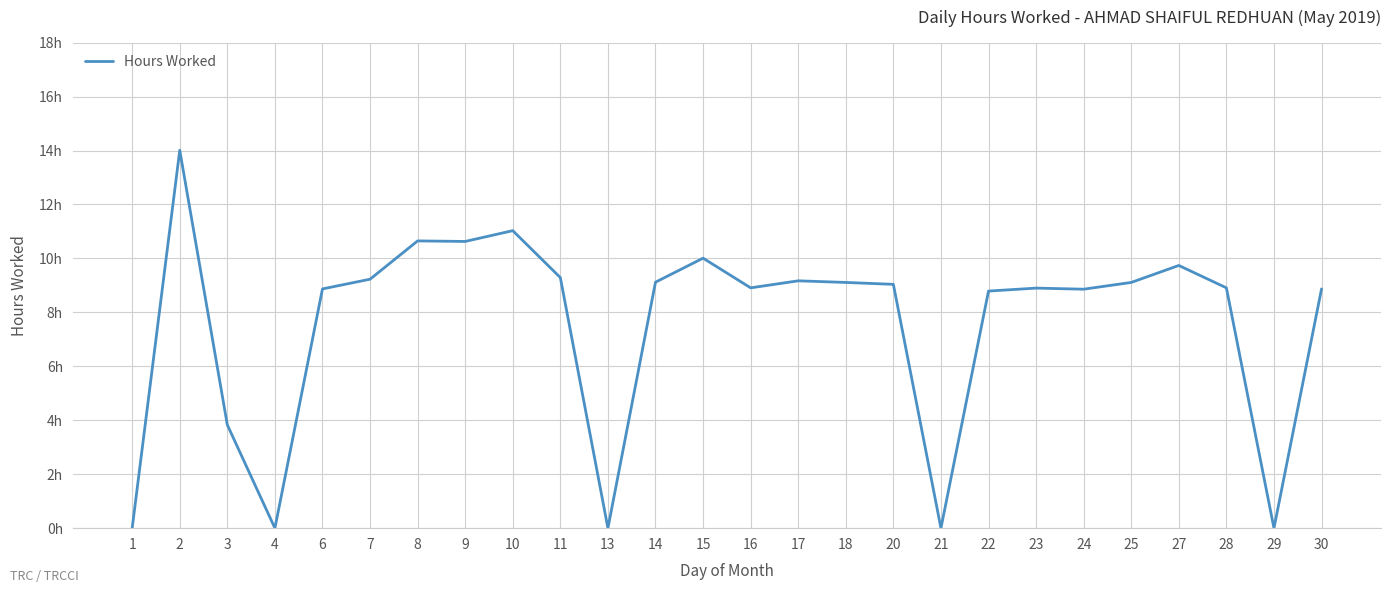

Read the value at 9.

10.6